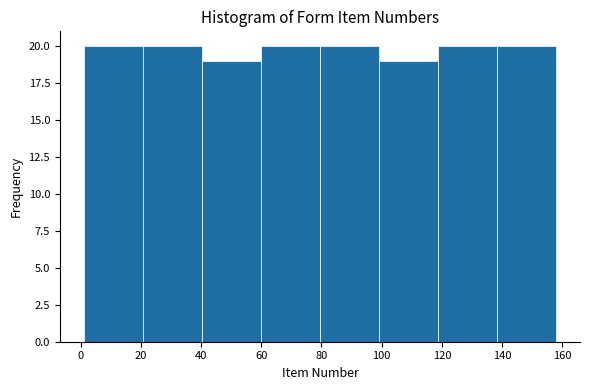

What is the height of the bar covering 20 to 40 on the x-axis? Neither the bar edges nor the heights are printed on the chart, so give them approximately, as read against the axes.

20